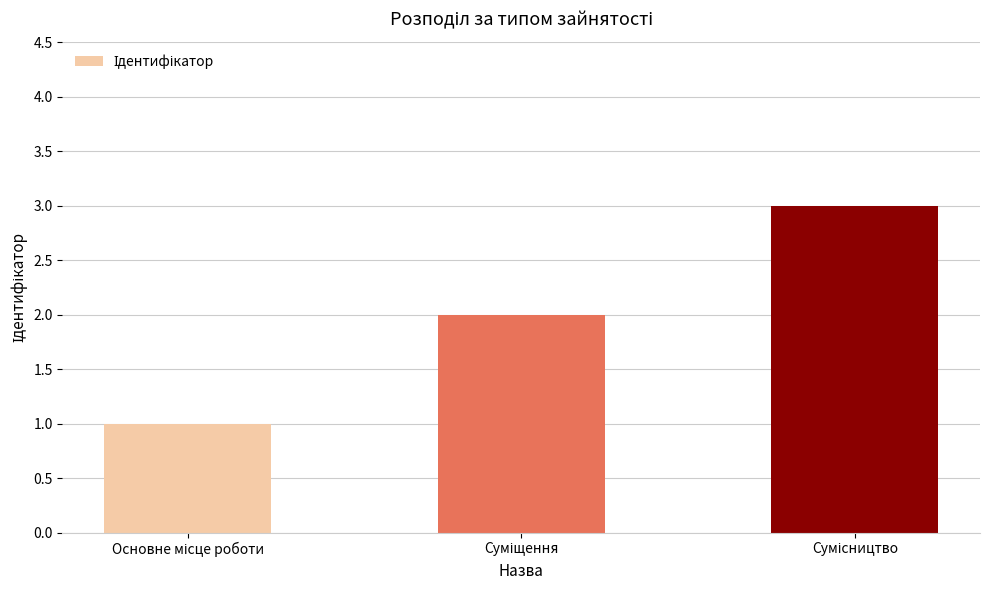

What is the sum of all values?

6